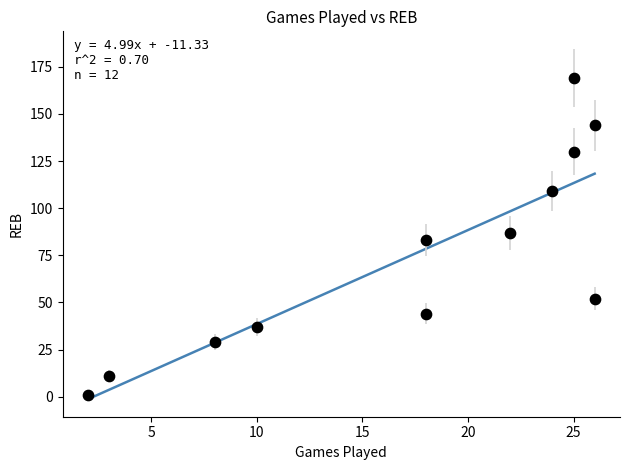

What is the range of Y values (max minus min)?

168